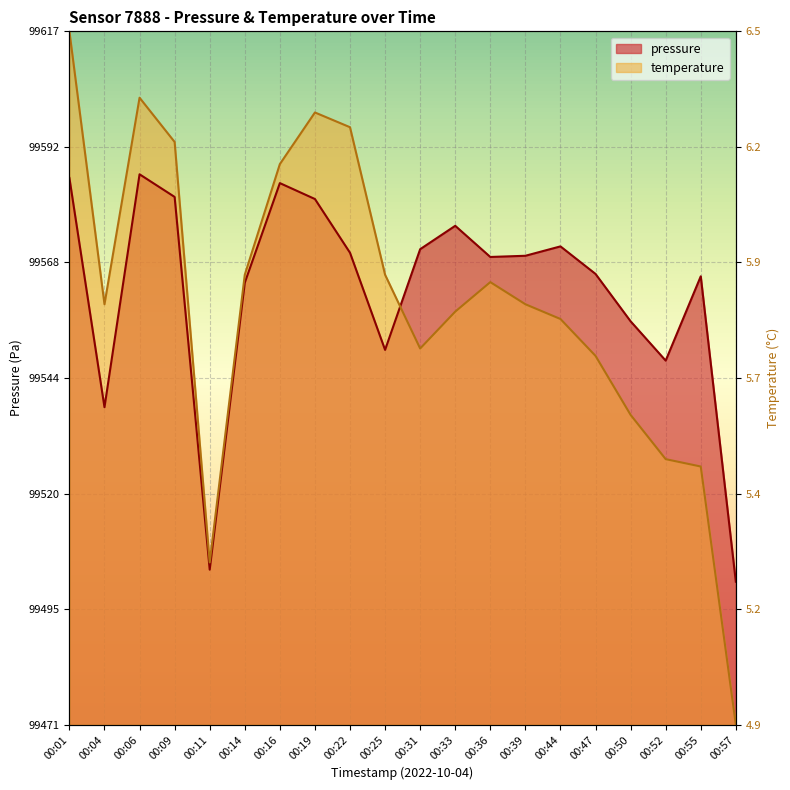

The temperature series shows 99550.1 at 00:31. True or false?

True